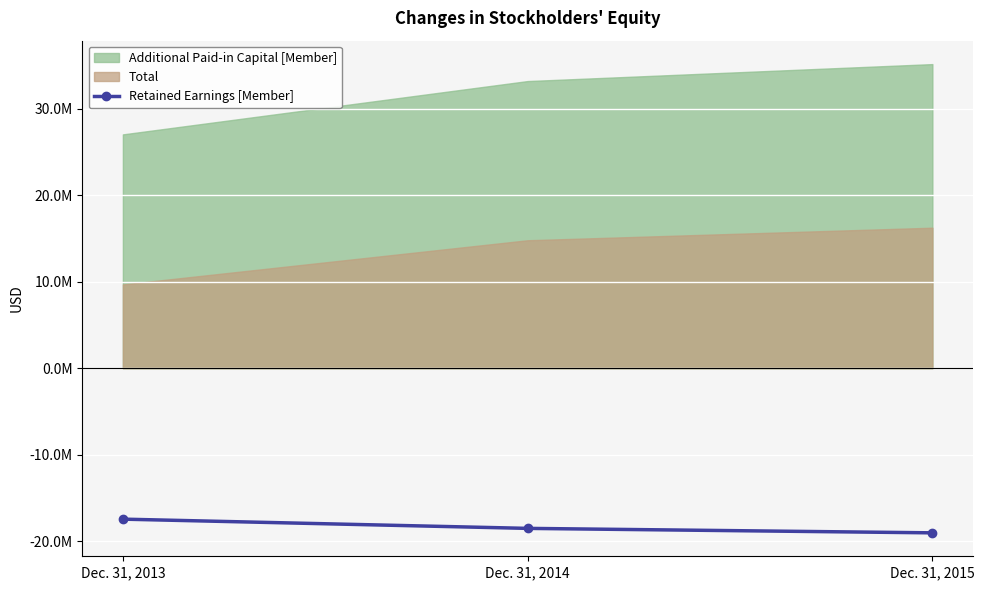

Where is the data nearest to the value -18244634?

Dec. 31, 2014